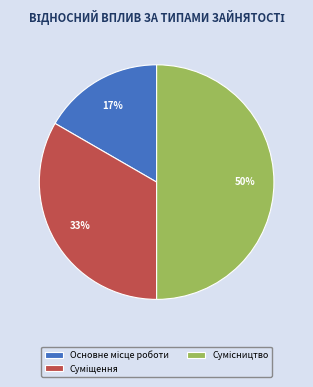

To the nearest percent, what is the average slice percentage?

33%